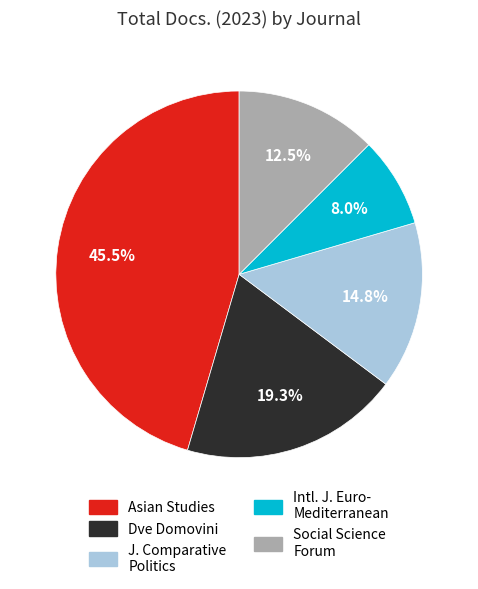

Is there a majority slice in this chart?

No